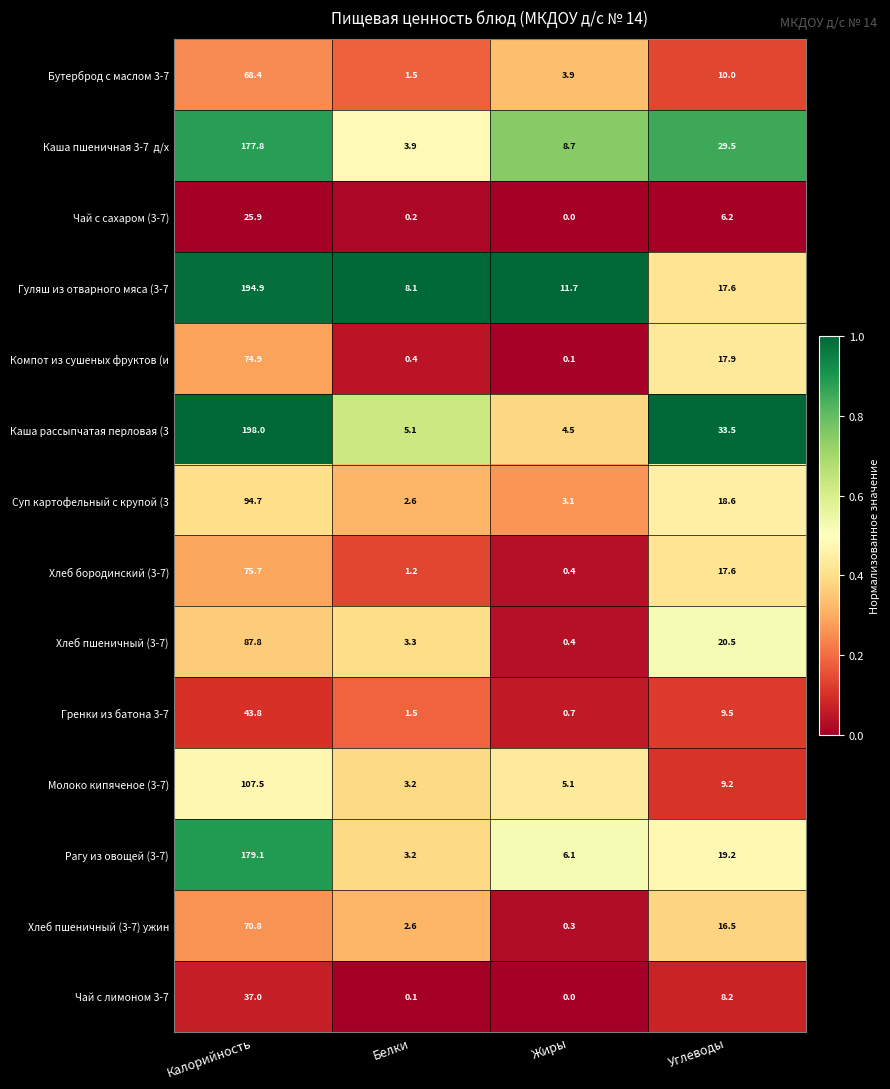

What is the difference between the maximum and minimum values in the Гренки из батона 3-7 series?

43.1